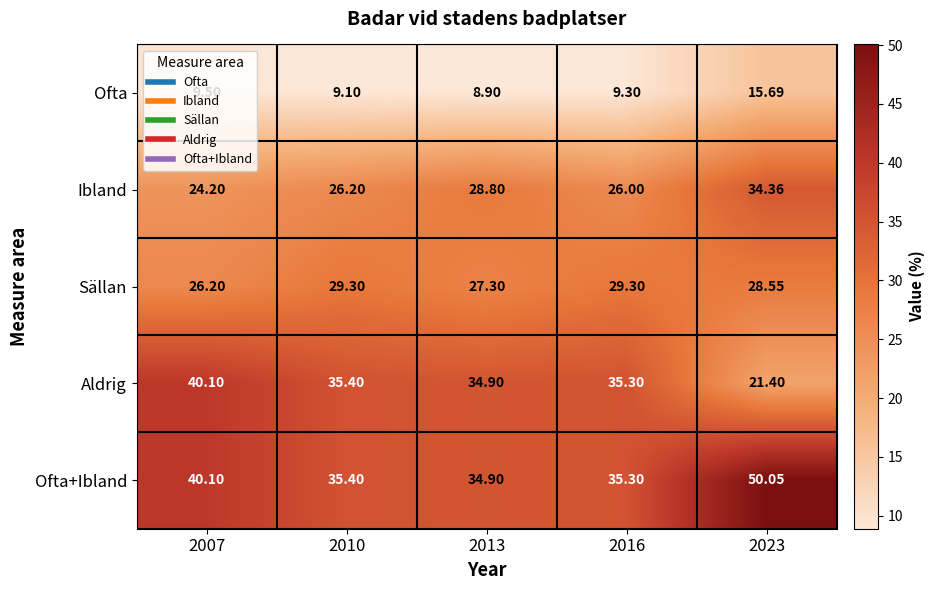

How many series are shown in this chart?

5